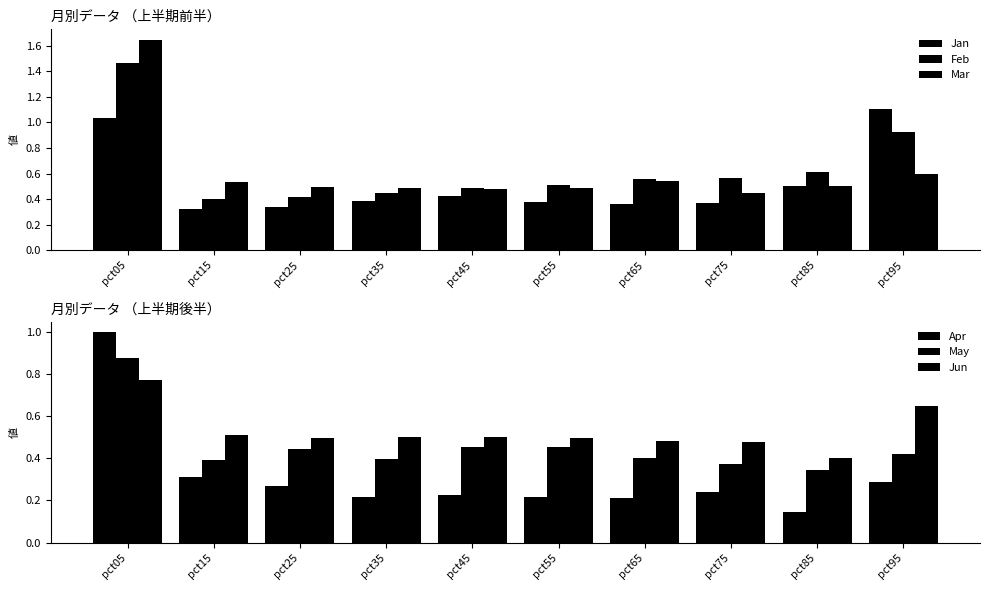

Which series has the largest total across all categories?

Feb